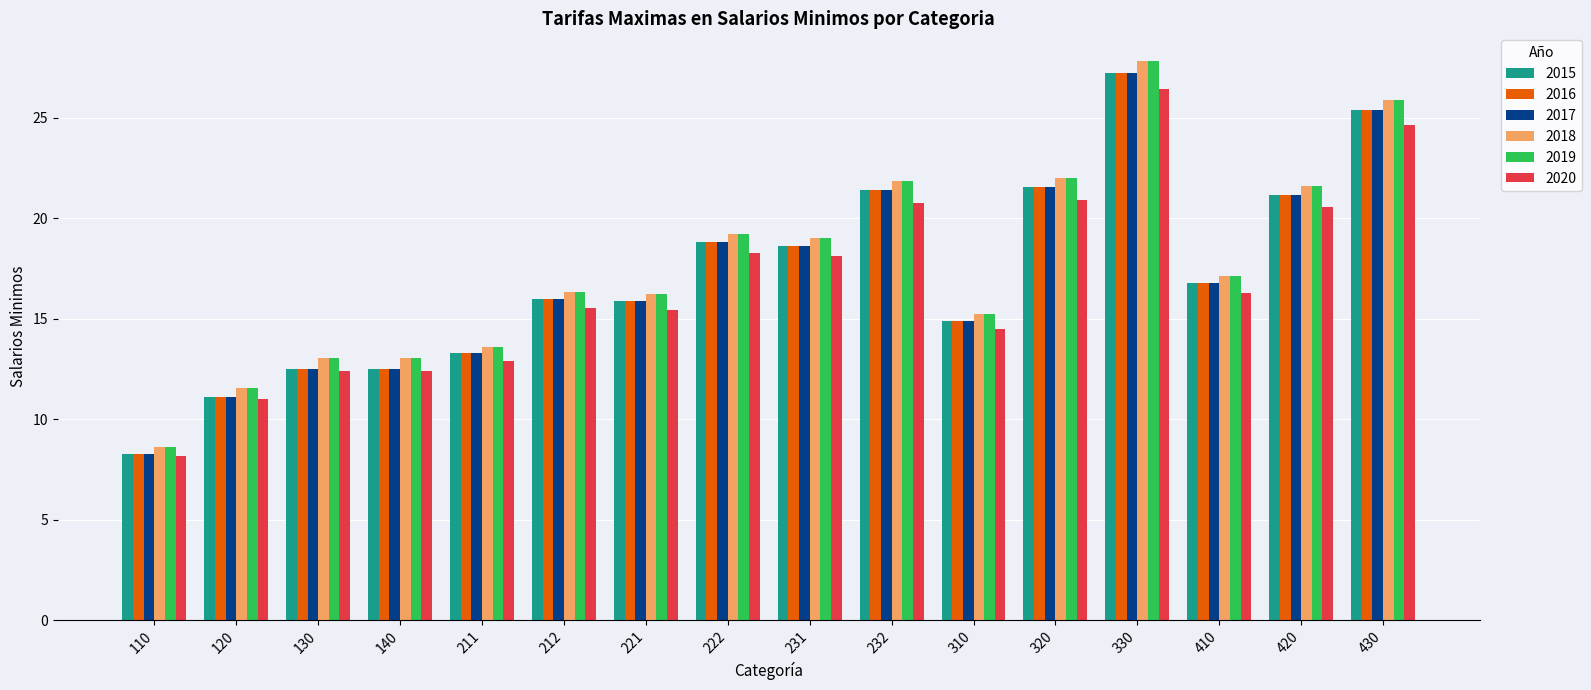

Is the value of 2017 at 420 greater than the value of 2016 at 140?

Yes